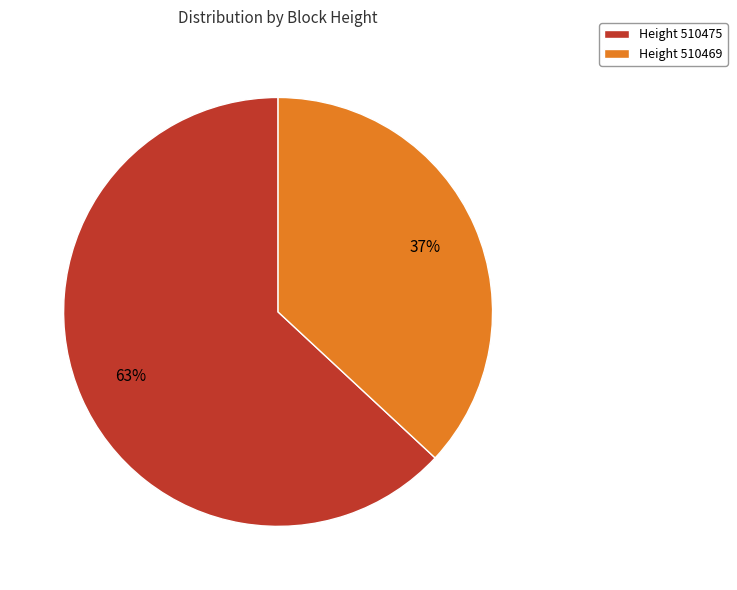

Rank the categories by value from lowest to highest.

Height 510469, Height 510475